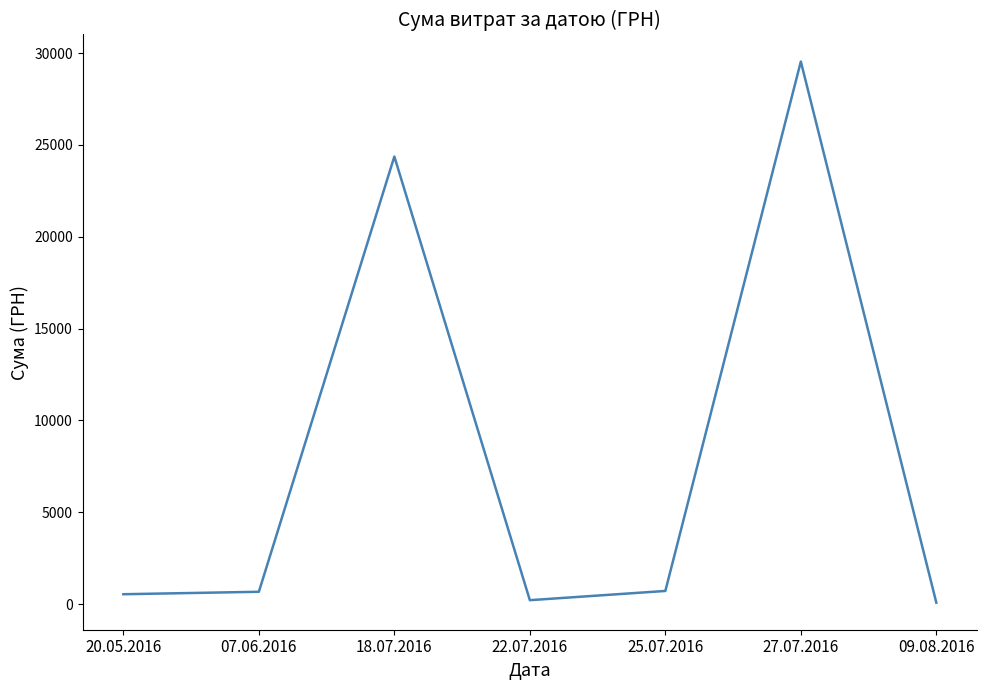

How many interior local peaks (higher than both neighbors) does the data have?

2